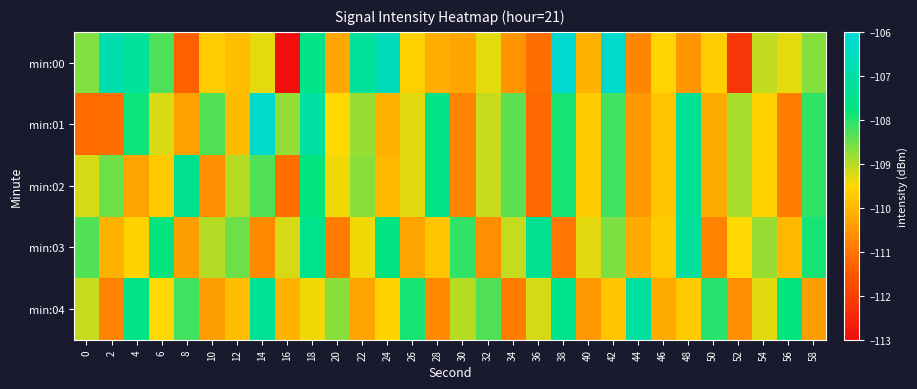

Between 48 and 22, which is larger?

22